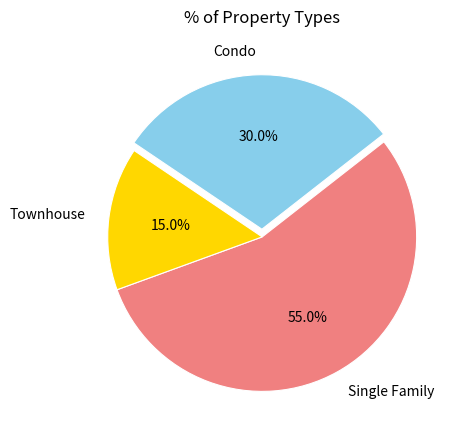

Combined, do Townhouse and Single Family account for over 50%?

Yes